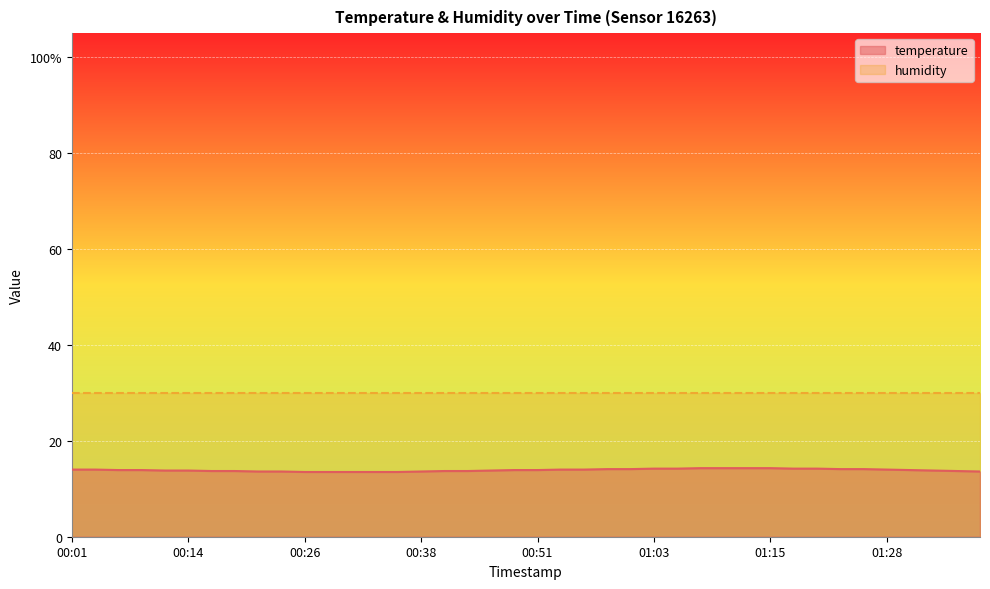

Reading left to right, extract all data points from this chart.

00:01=14.0	00:04=14.0	00:06=13.9	00:09=13.9	00:11=13.8	00:14=13.8	00:16=13.7	00:19=13.7	00:21=13.6	00:23=13.6	00:26=13.5	00:28=13.5	00:31=13.5	00:33=13.5	00:36=13.5	00:38=13.6	00:41=13.7	00:43=13.7	00:46=13.8	00:48=13.9	00:51=13.9	00:53=14.0	00:56=14.0	00:58=14.1	01:01=14.1	01:03=14.2	01:06=14.2	01:08=14.3	01:11=14.3	01:13=14.3	01:15=14.3	01:18=14.2	01:20=14.2	01:23=14.1	01:25=14.1	01:28=14.0	01:30=13.9	01:33=13.8	01:35=13.7	01:38=13.6